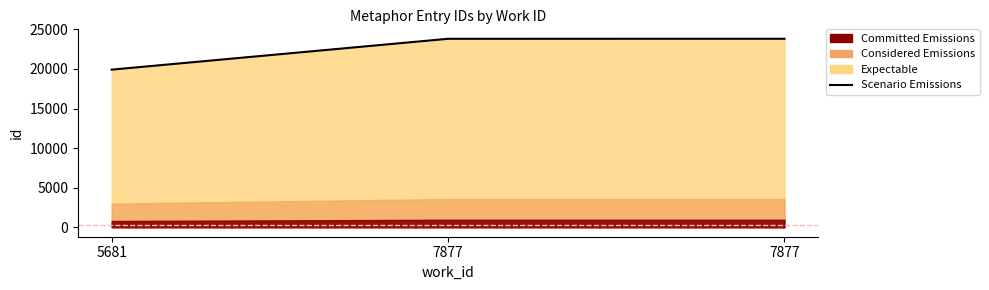

Between 5681 and 7877, which is larger?

7877